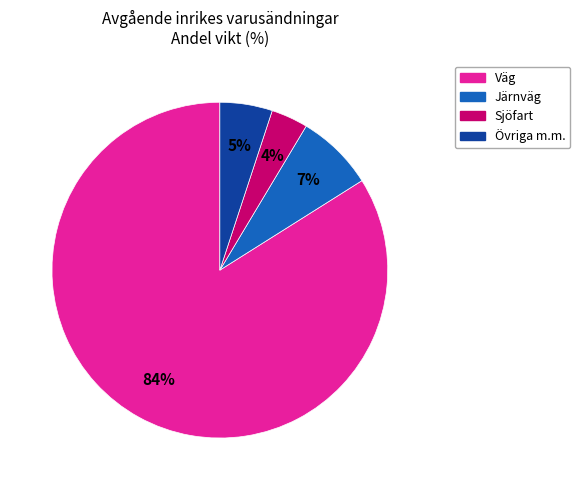

Which slice represents more than half of the pie?

Väg